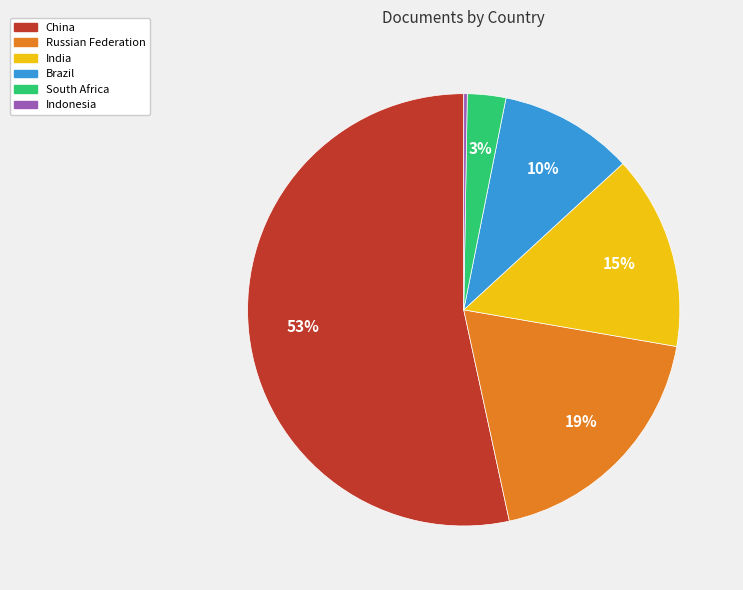

To the nearest percent, what is the average slice percentage?

17%